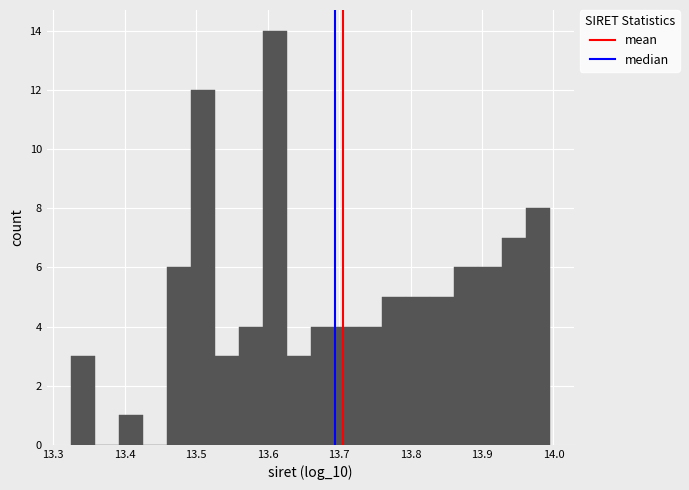

Read against the x-axis, roughly where is the centre of the tallest bar?

13.61